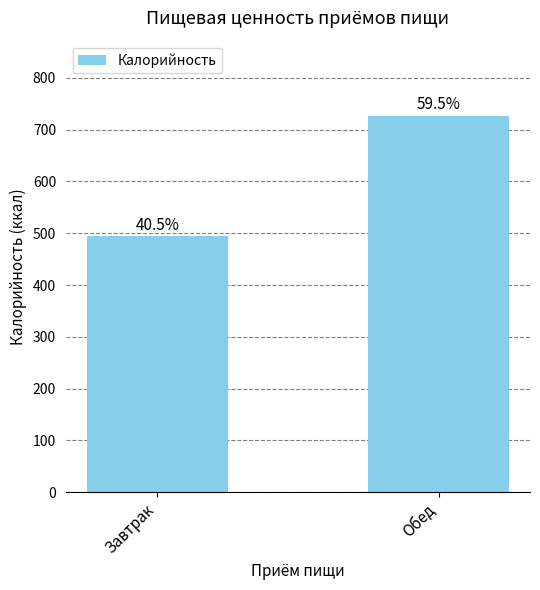

Are the bars horizontal?

No